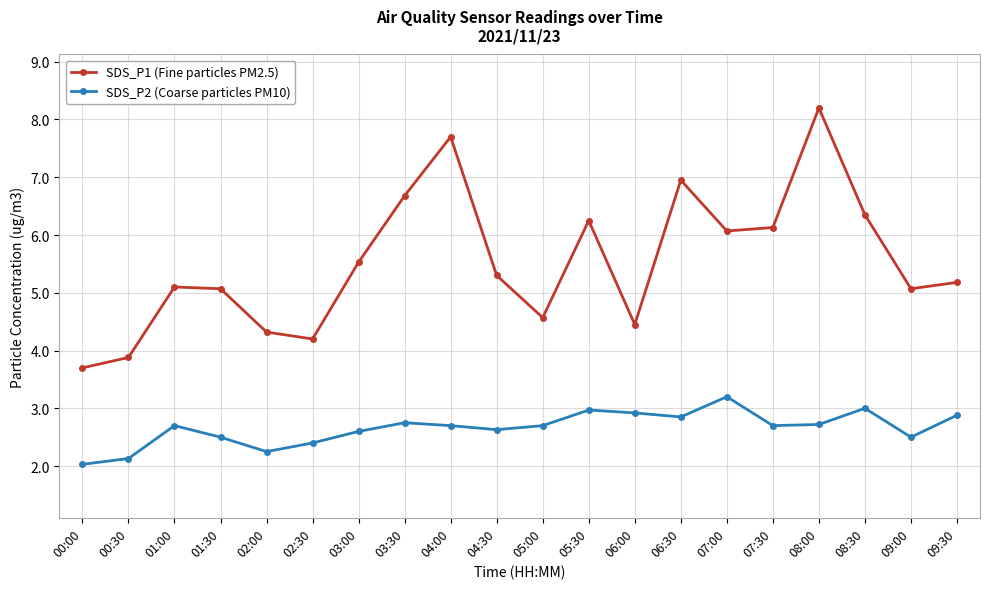

The SDS_P2 (Coarse particles PM10) series shows 1.8 at 06:30. True or false?

False